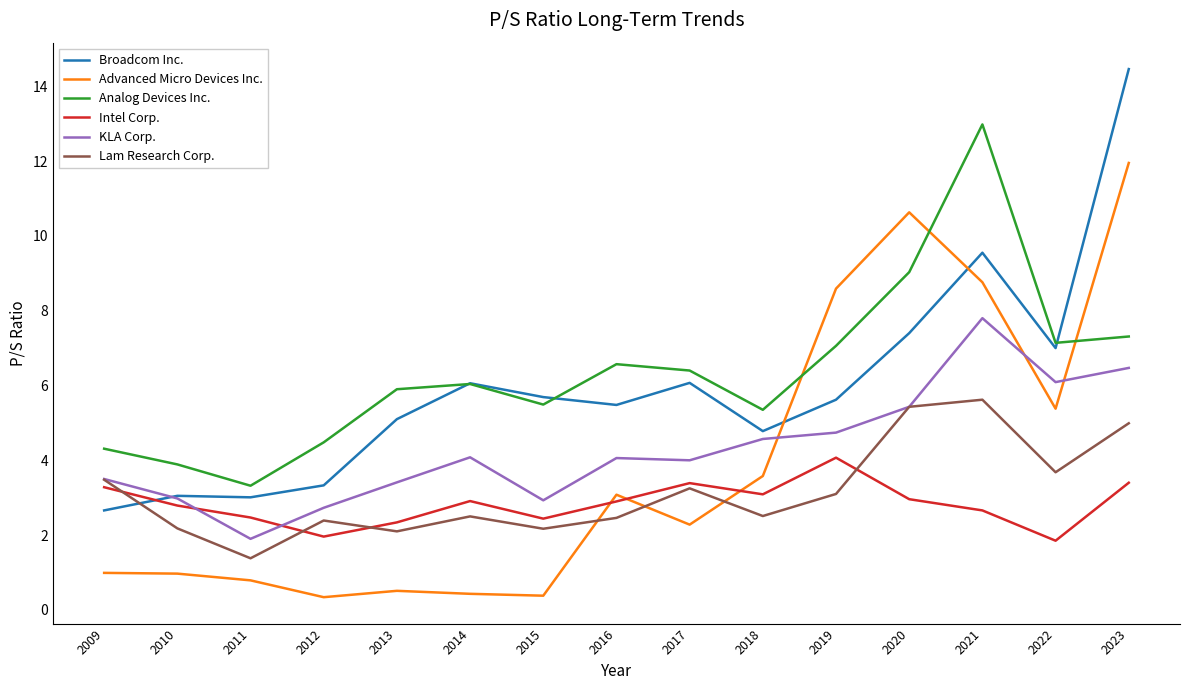

The Analog Devices Inc. series shows 5.6 at 2009. True or false?

False